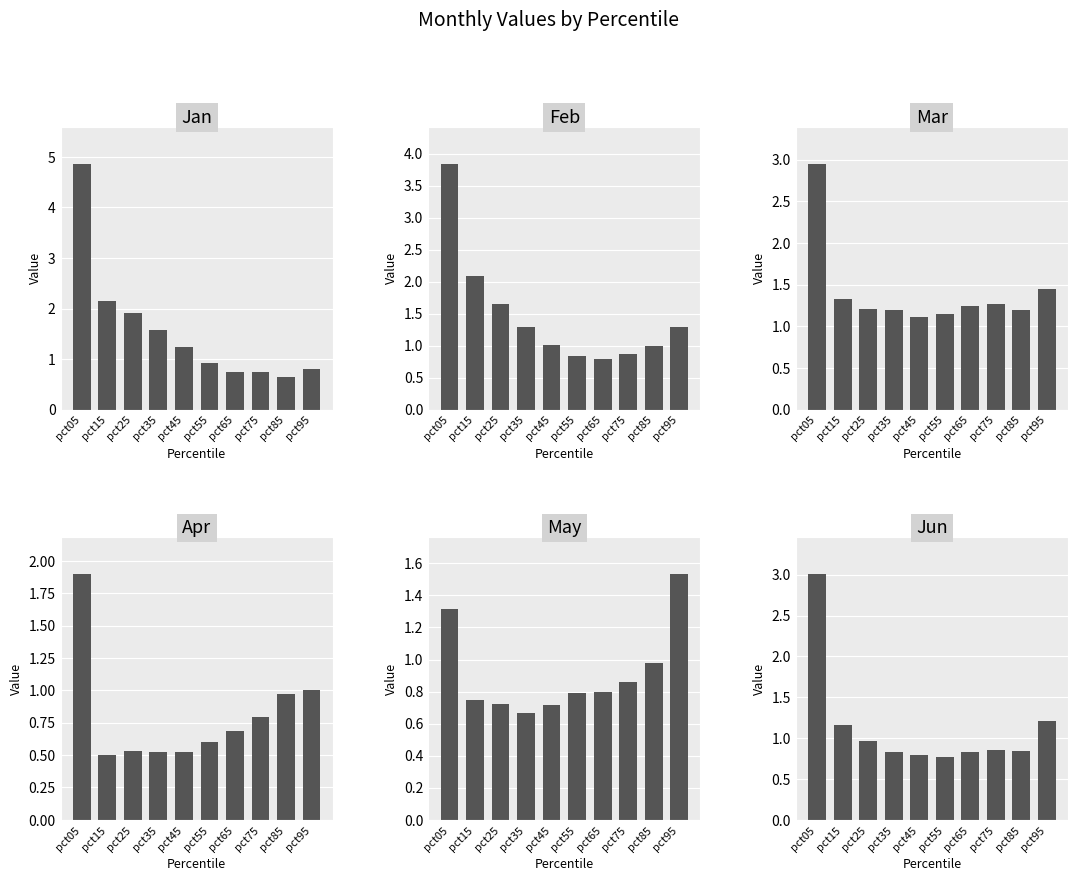

Which series changed the most between pct45 and pct95?

May